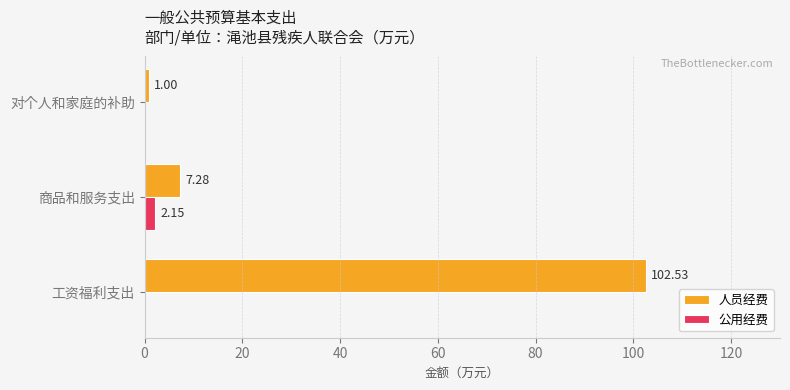

What is the total value across all series at 商品和服务支出?

9.4